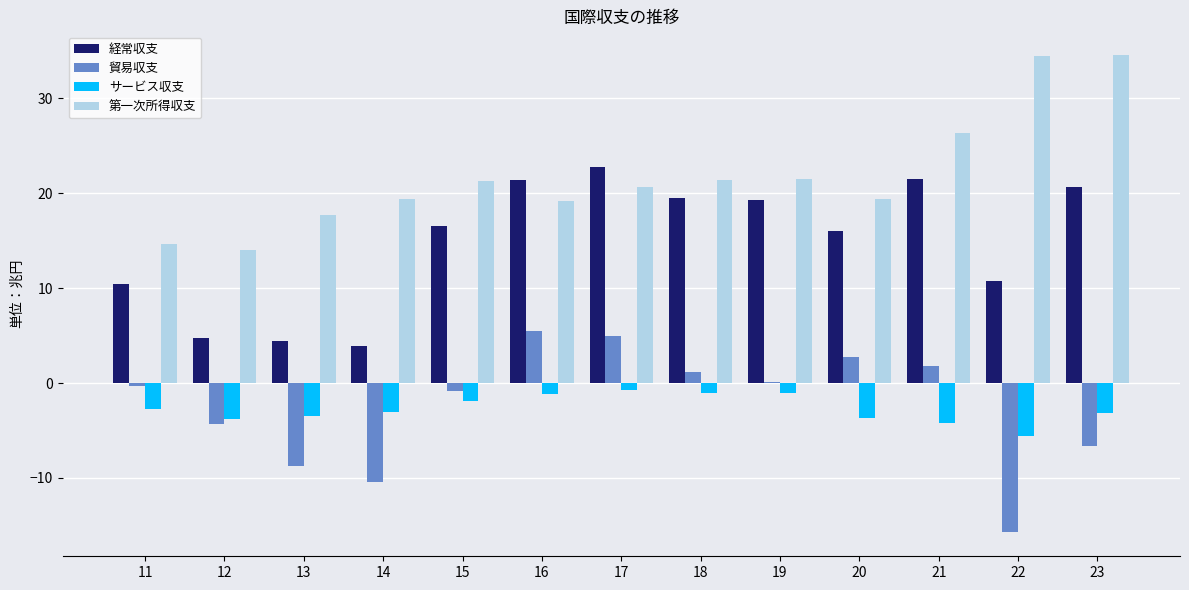

Is it true that 経常収支 equals 19.3 at 19?

True